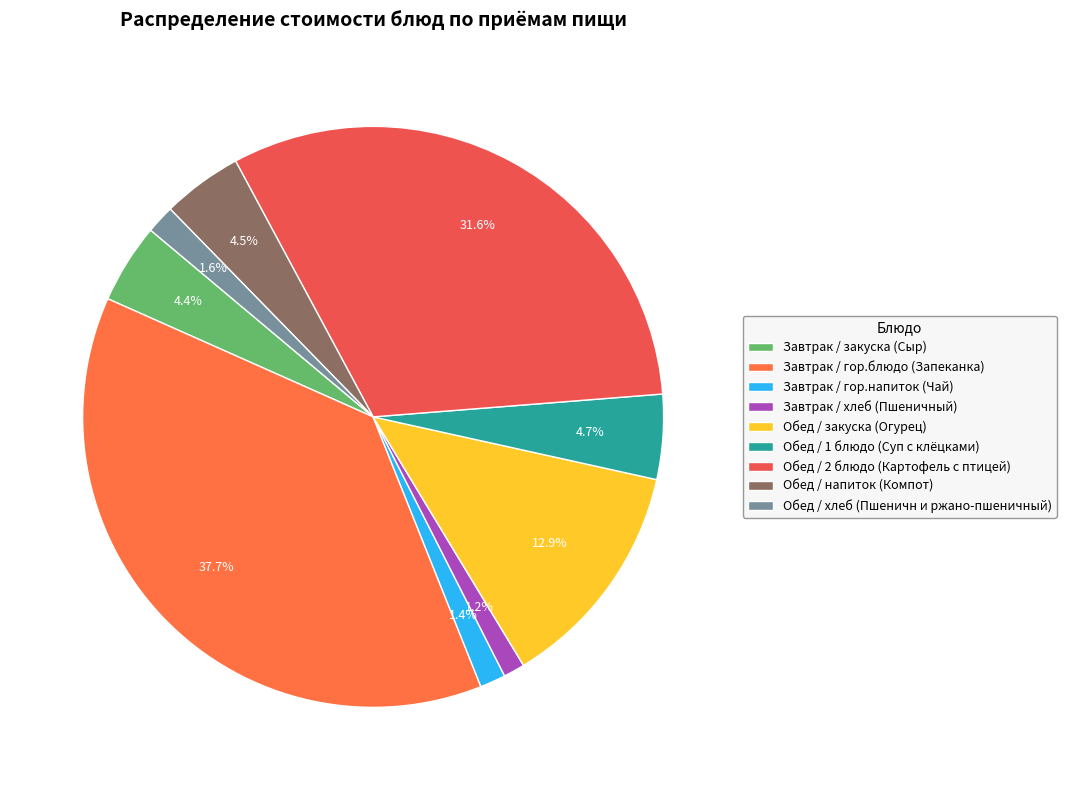

To the nearest percent, what is the difference between the largest and smallest slice percentages?

37%